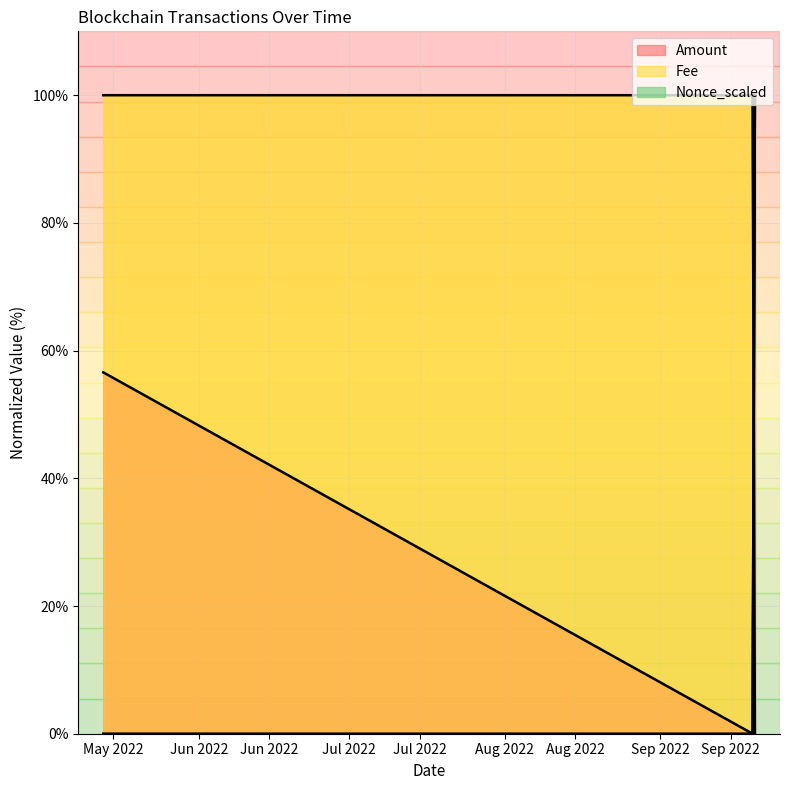

What is the average value of the Fee series?

66.7